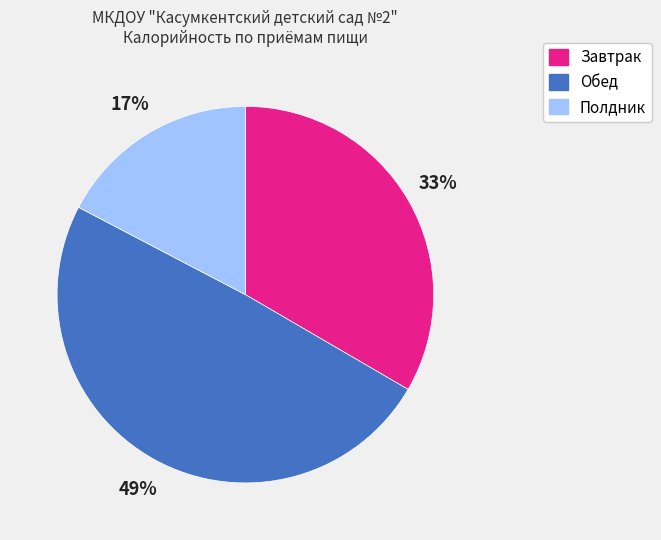

The Завтрак slice represents 33% of the pie. True or false?

True